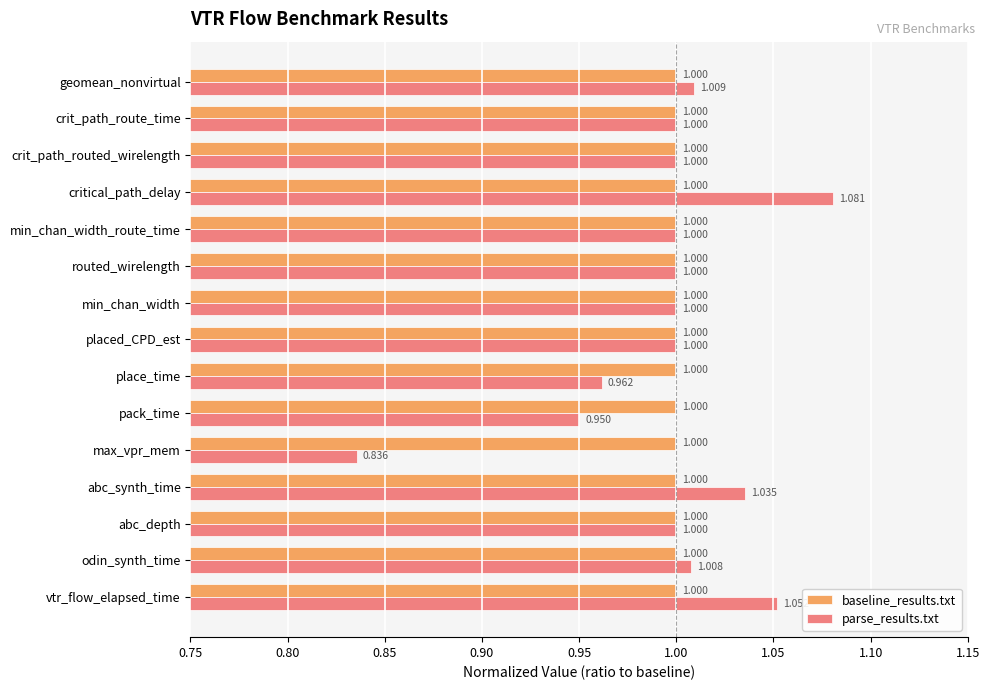

Rank the series at geomean_nonvirtual from lowest to highest value.

baseline_results.txt, parse_results.txt